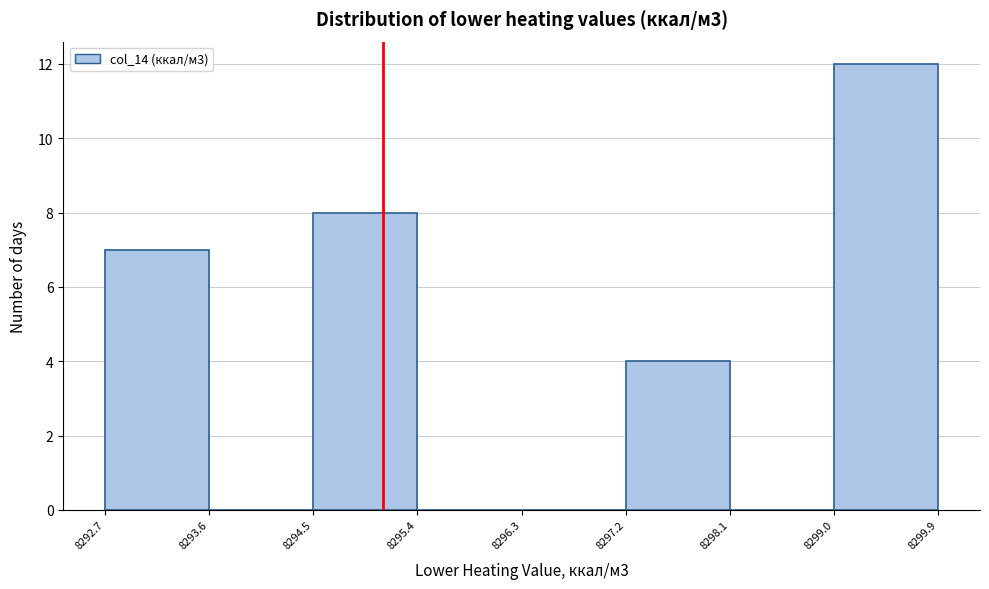

What is the height of the bar covering 8292.7 to 8293.6 on the x-axis? The values are not printed on the chart, so give them approximately, as read against the axis.

7